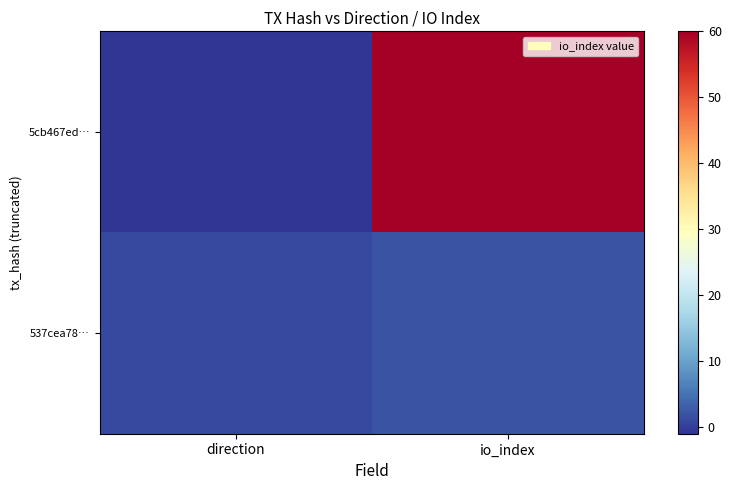

Rank the series by their maximum value, from highest to lowest.

5cb467ed…, 537cea78…